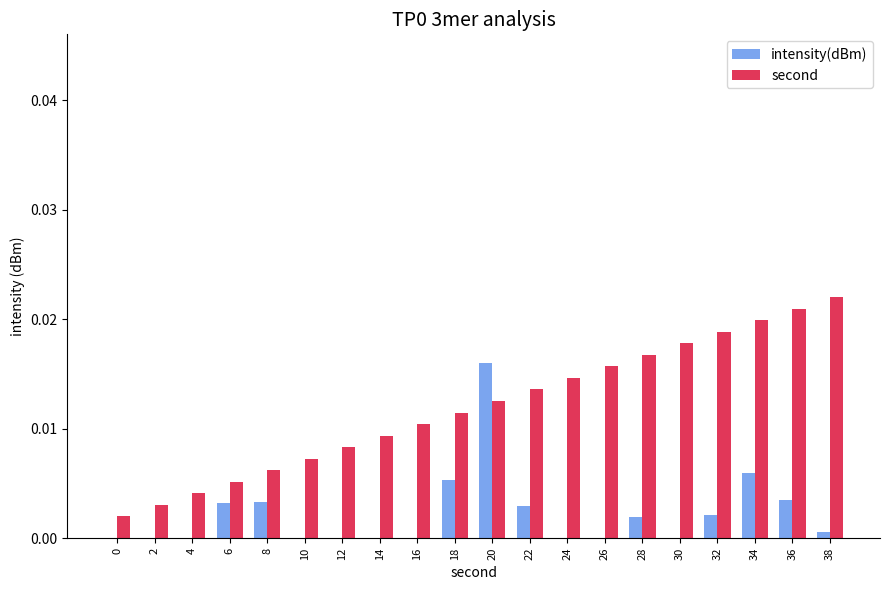

At which category is the sum across all series the highest?

20